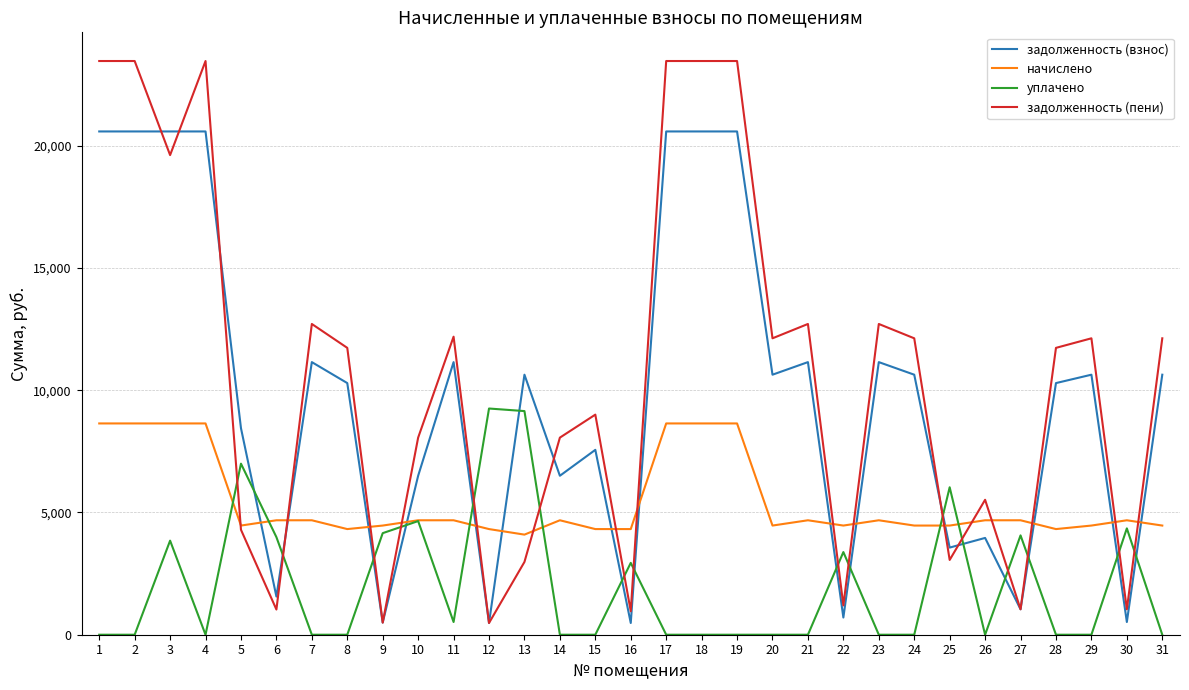

True or false: задолженность (взнос) has a value of 13604.0 at 17.

False